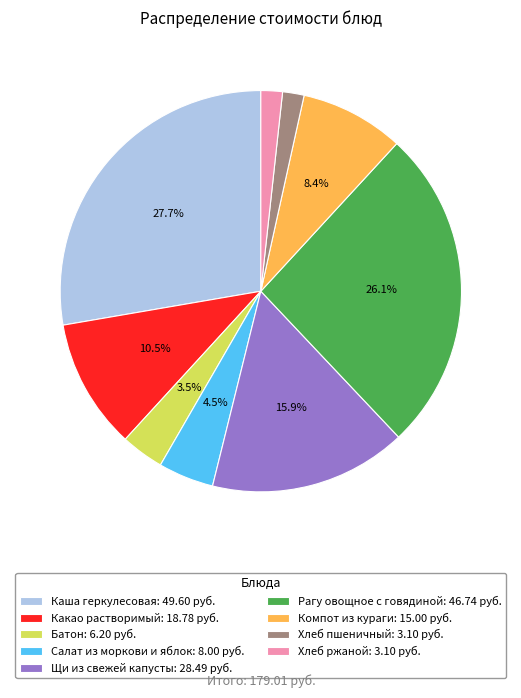

Which slice is the largest?

Каша геркулесовая